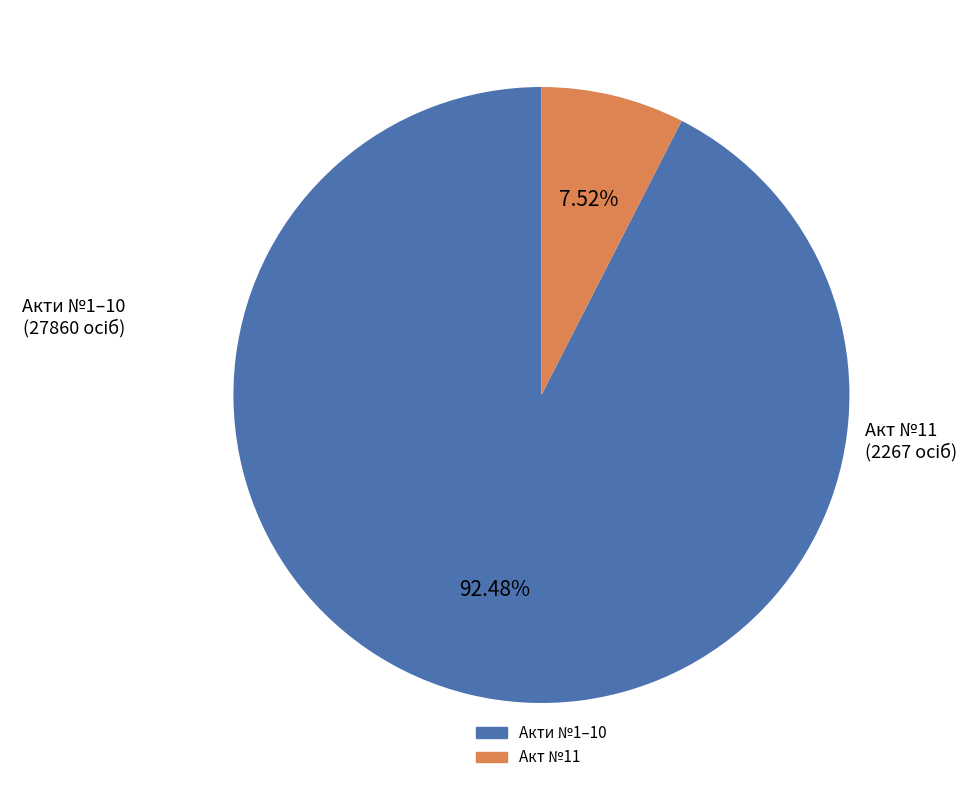

To the nearest percent, what is the average slice percentage?

50%